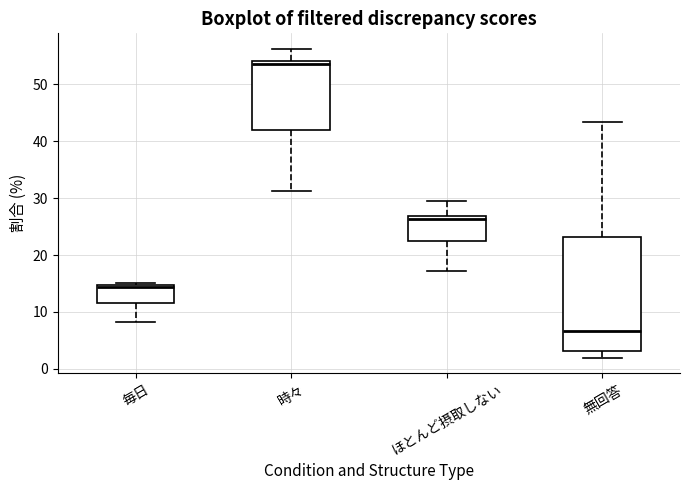

Where is the lower edge of the box for ほとんど摂取しない on the y-axis? The values are not printed on the chart, so give them approximately, as read against the axis.

22